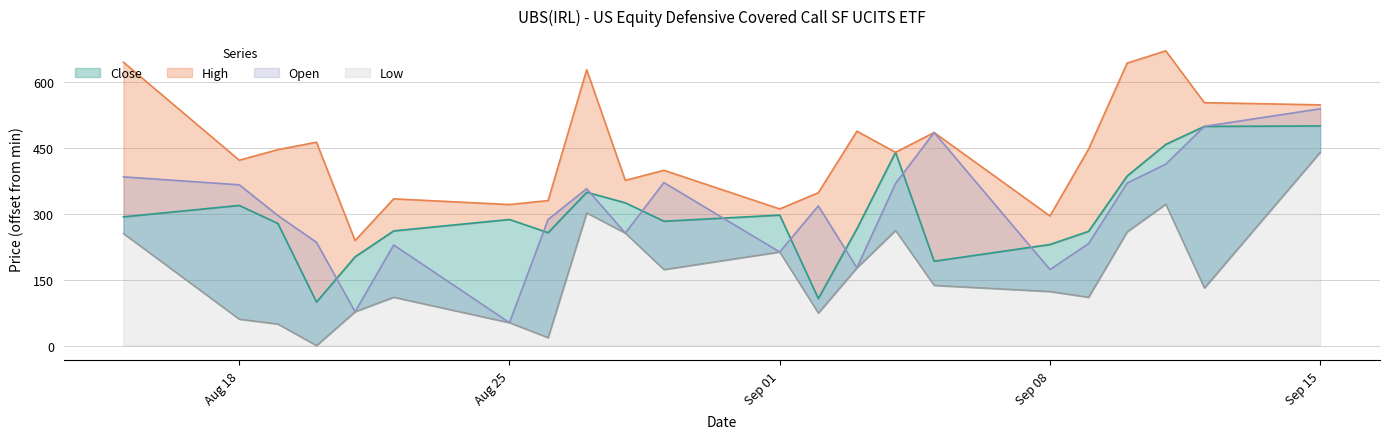

What is the sum of all Low values?

3600